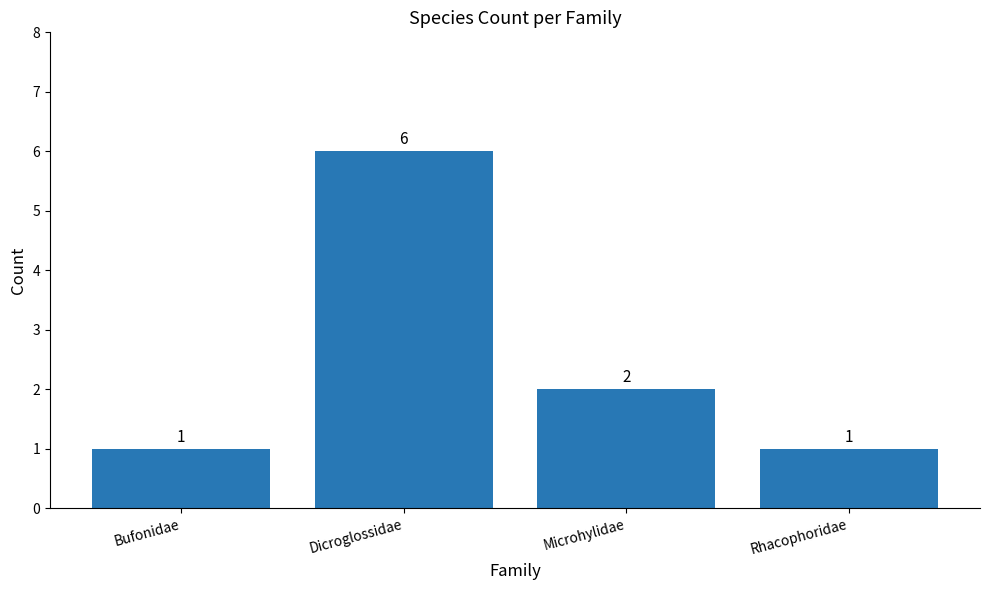

How many values are between 1 and 6?

4